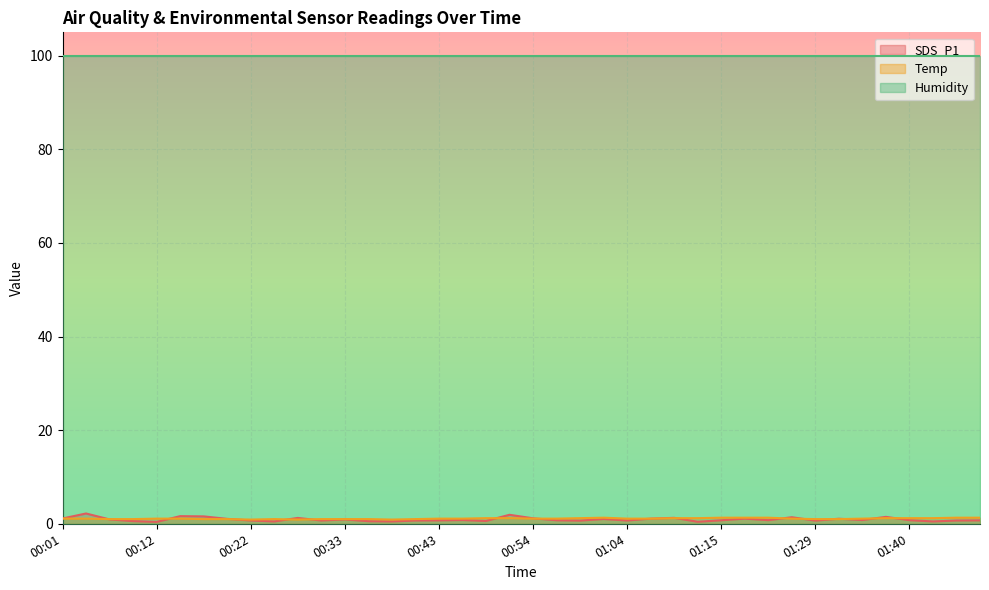

The Temp series shows 0.6 at 01:34. True or false?

False